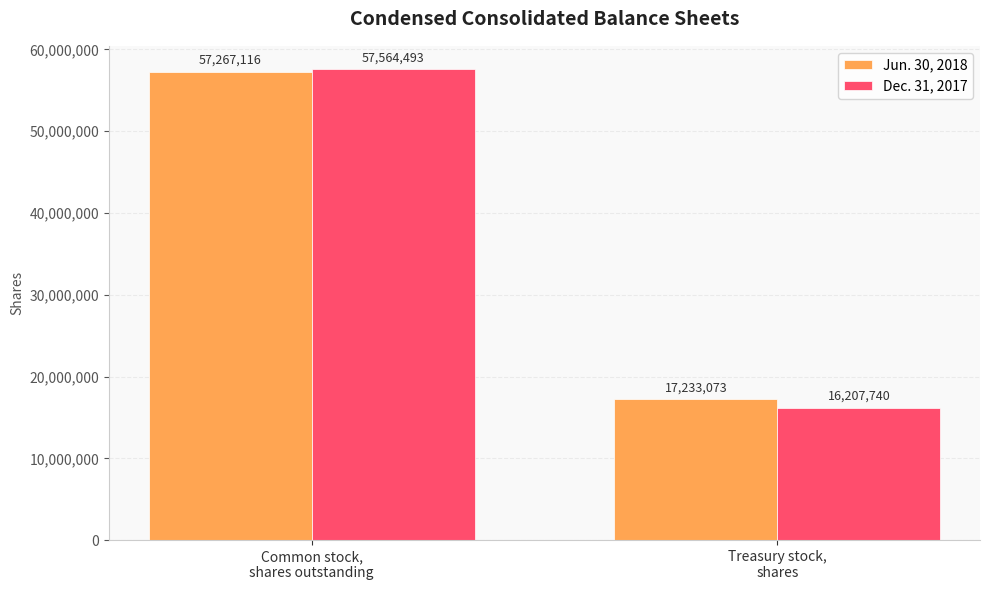

How many values in the Jun. 30, 2018 series are below 57267116?

1